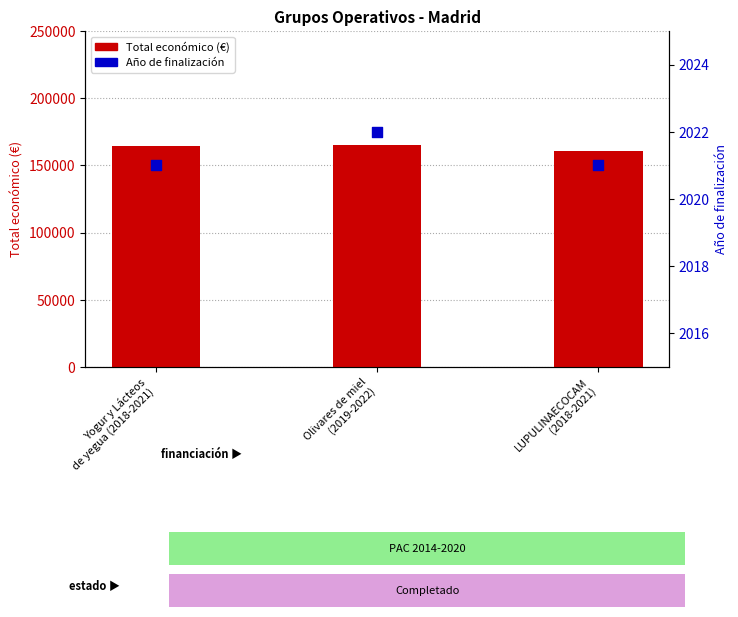

Which series has the largest total across all categories?

Total económico (€)